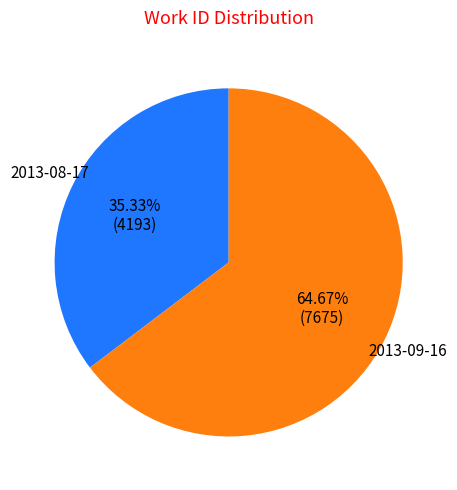

How many segments does this pie chart have?

2